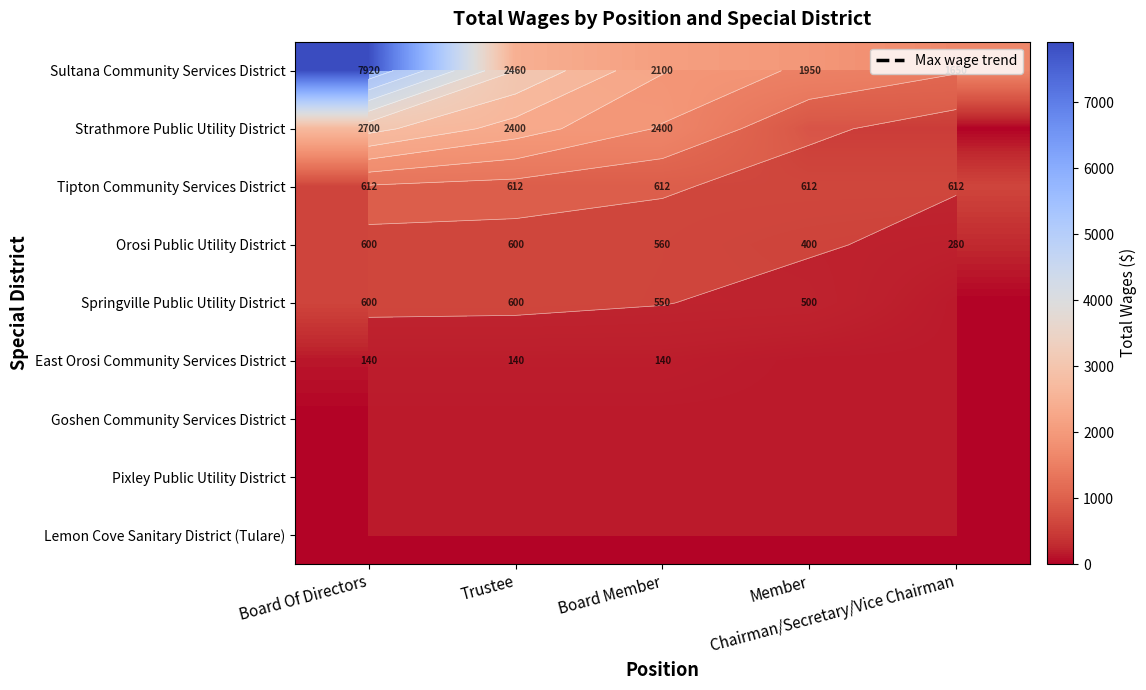

The value of Sultana Community Services District at Trustee is 3287. True or false?

False